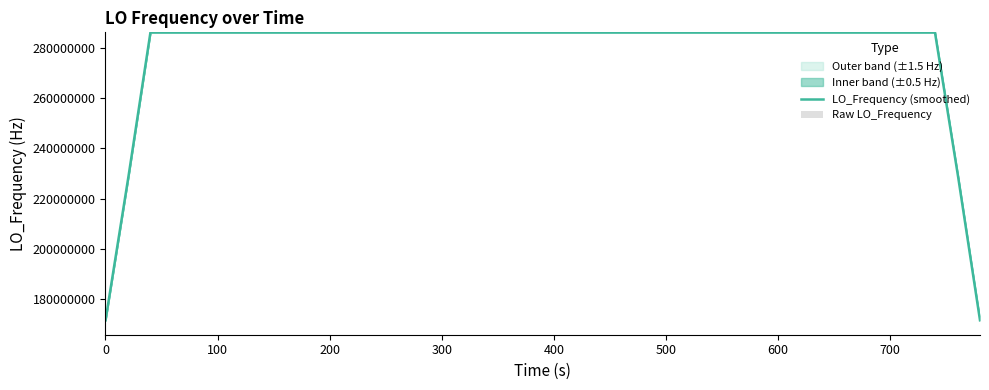

What is the minimum value for LO_Frequency (smoothed)?

171647279.6